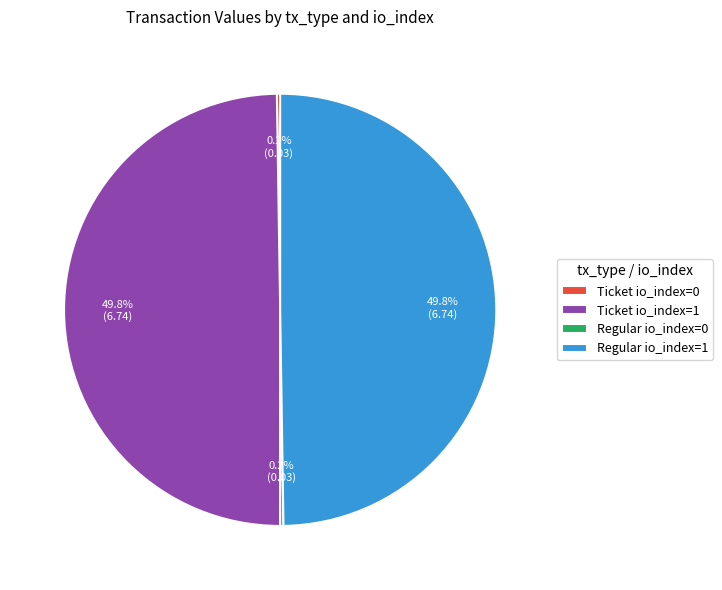

True or false: Ticket io_index=1 accounts for 50% of the total.

True